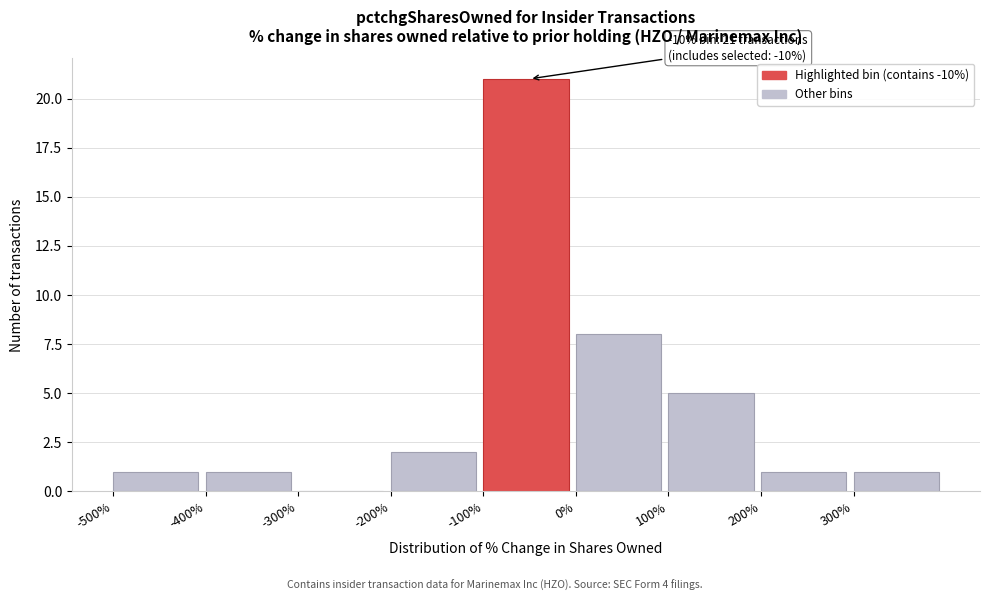

Over which range of the x-axis is the bar tallest?

-100 to 0